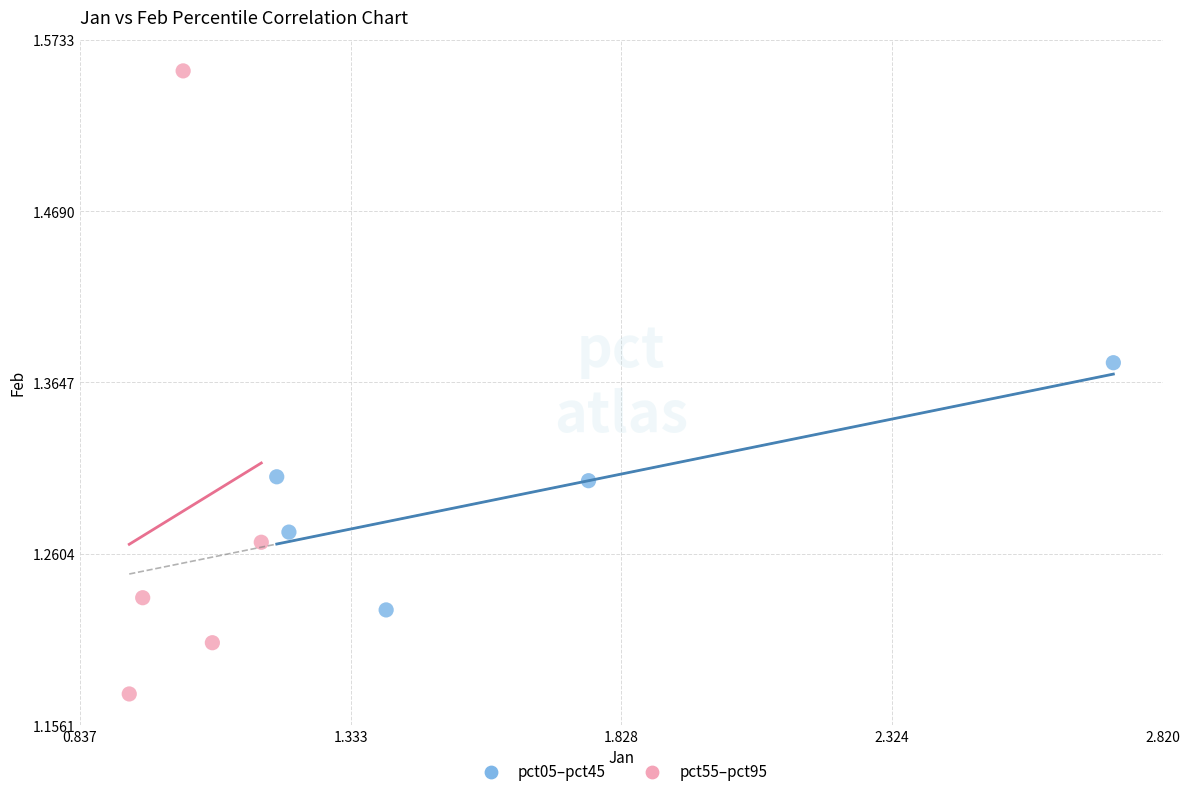

Which series contains the lowest Y value?

pct55–pct95